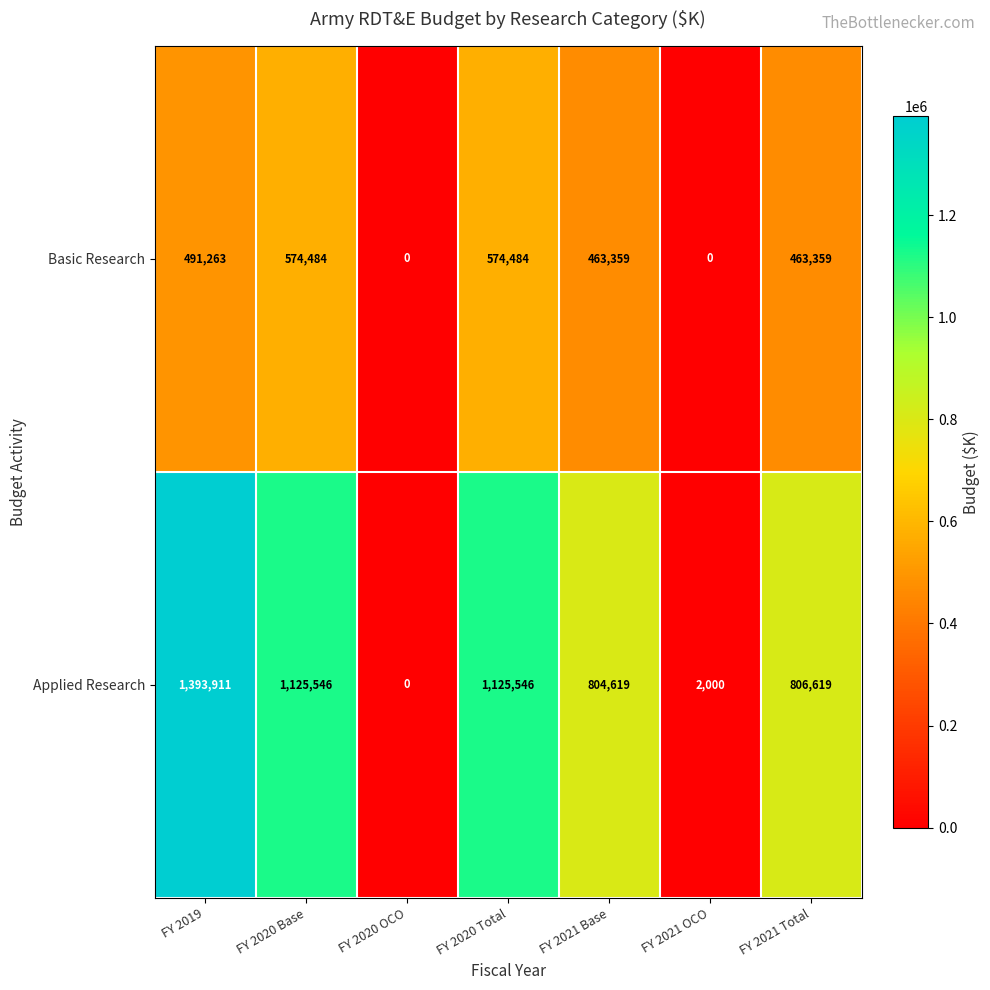

How many series are shown in this chart?

2